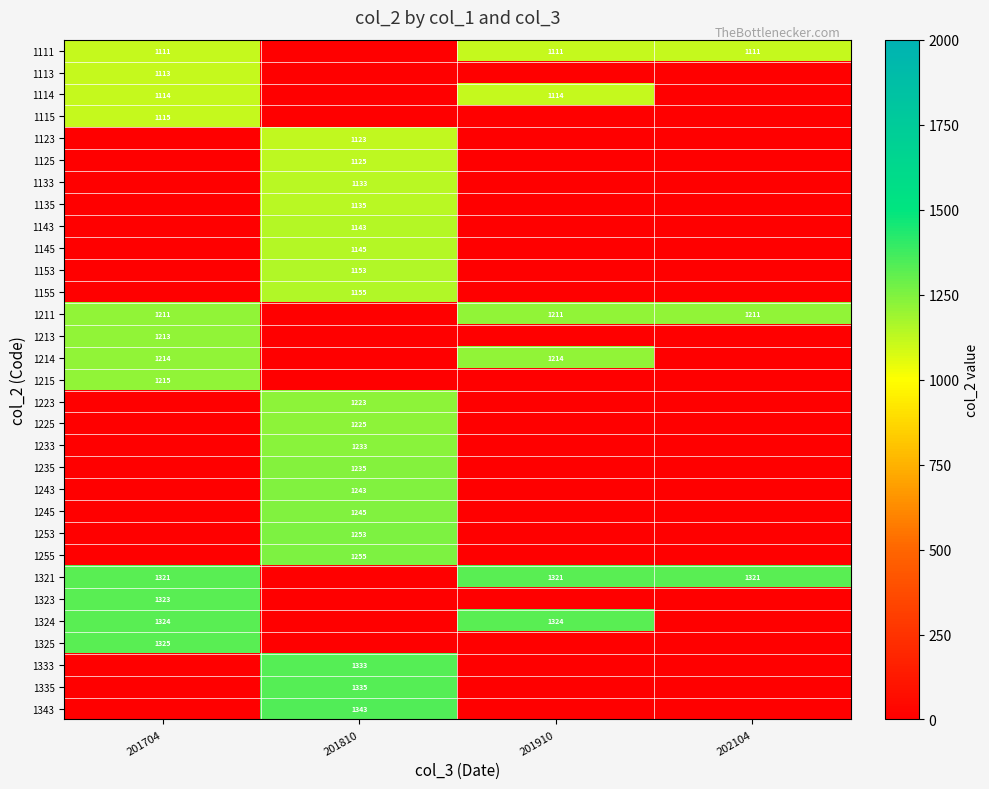

The value of 1245 at 201810 is 1245. True or false?

True